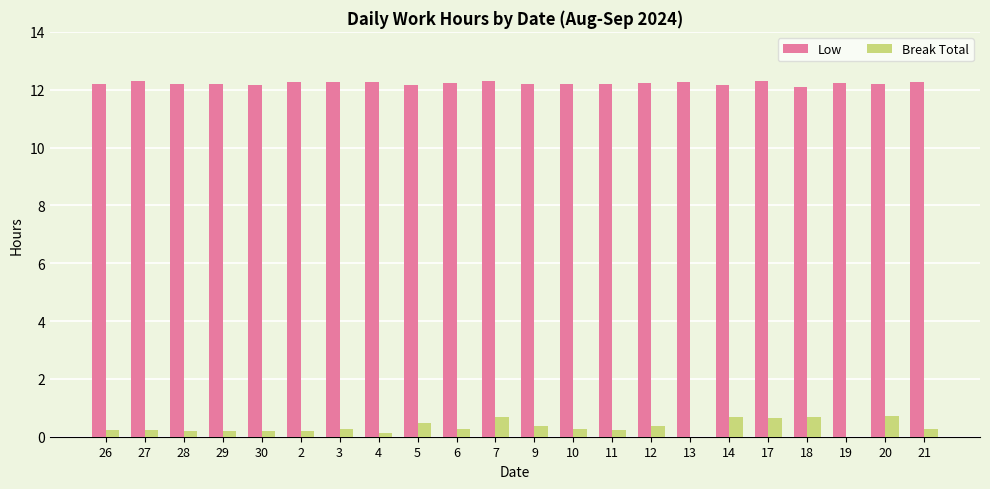

Is the value of Break Total at 5 greater than the value of Low at 26?

No